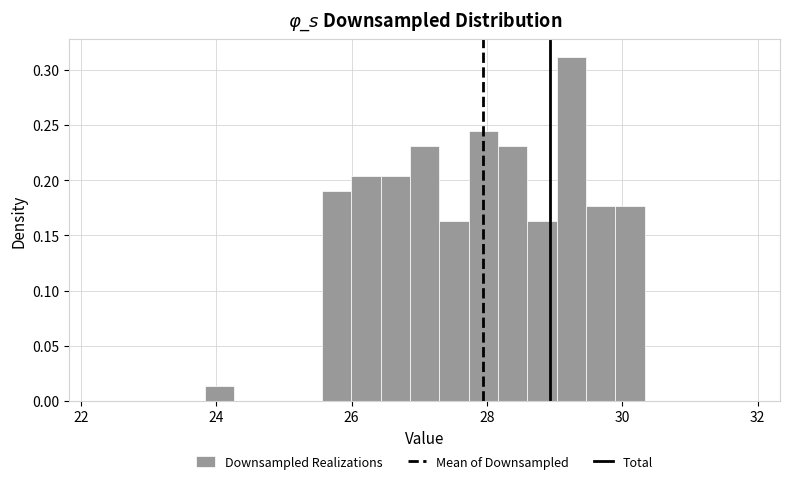

Read against the x-axis, roughly where is the centre of the tallest bar?

29.2